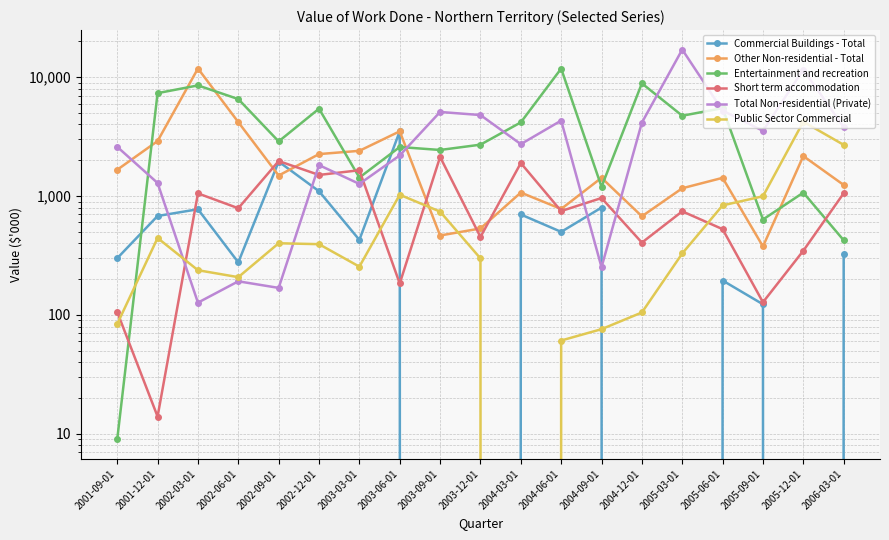

Reading left to right, list all the values displayed in this chart.

Commercial Buildings - Total: 300	680	775	277	1949	1098	428	3507	0	0	700	500	800	0	0	195	123	0	323
Other Non-residential - Total: 1664	2900	11818	4185	1488	2254	2401	3502	466	534	1070	779	1424	676	1163	1423	377	2169	1240
Entertainment and recreation: 9	7335	8521	6538	2881	5429	1431	2585	2441	2705	4164	11800	1196	8865	4736	5485	635	1069	425
Short term accommodation: 106	14	1053	790	1970	1505	1649	184	2133	453	1895	748	963	406	744	527	128	347	1056
Total Non-residential (Private): 2594	1288	127	192	169	1821	1265	2196	5095	4800	2733	4312	252	4145	17052	5236	3536	11558	3800
Public Sector Commercial: 84	444	238	208	401	394	255	1026	740	299	0	61	76	105	329	835	996	4218	2695